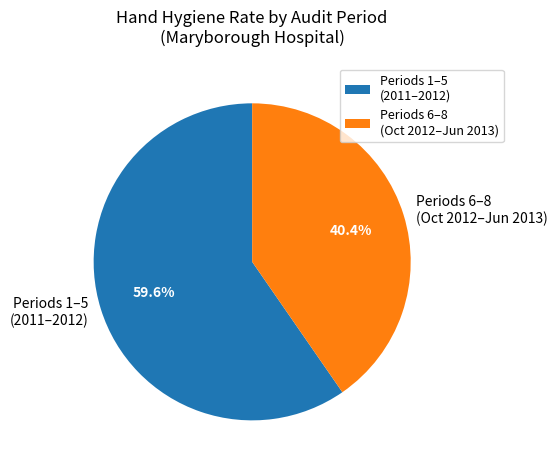

What is the largest slice in the pie chart?

Periods 1–5 (2011–2012)